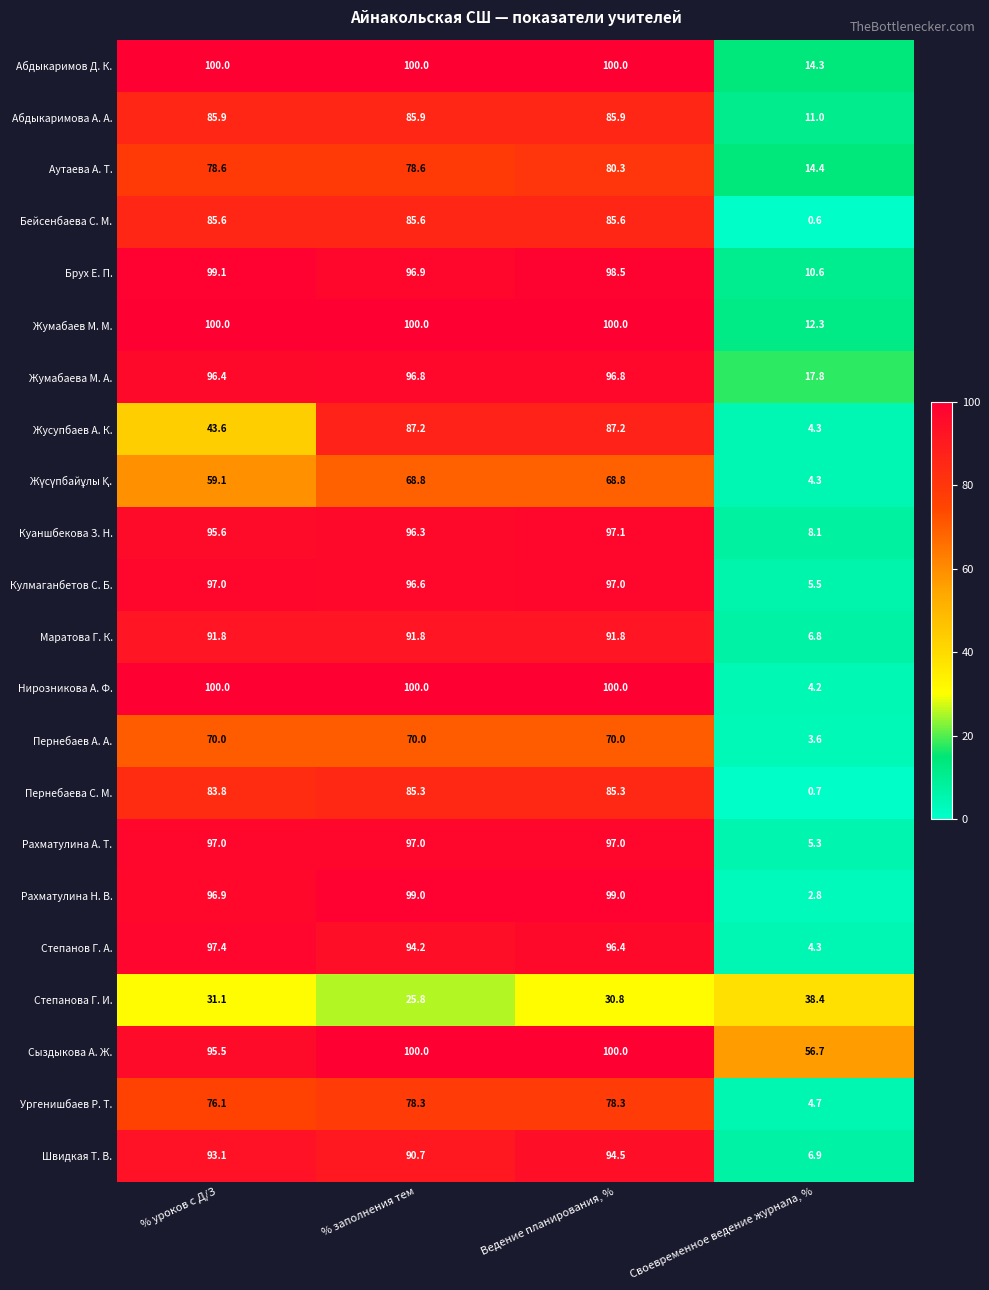

What is the sum of all Маратова Г. К. values?

282.2